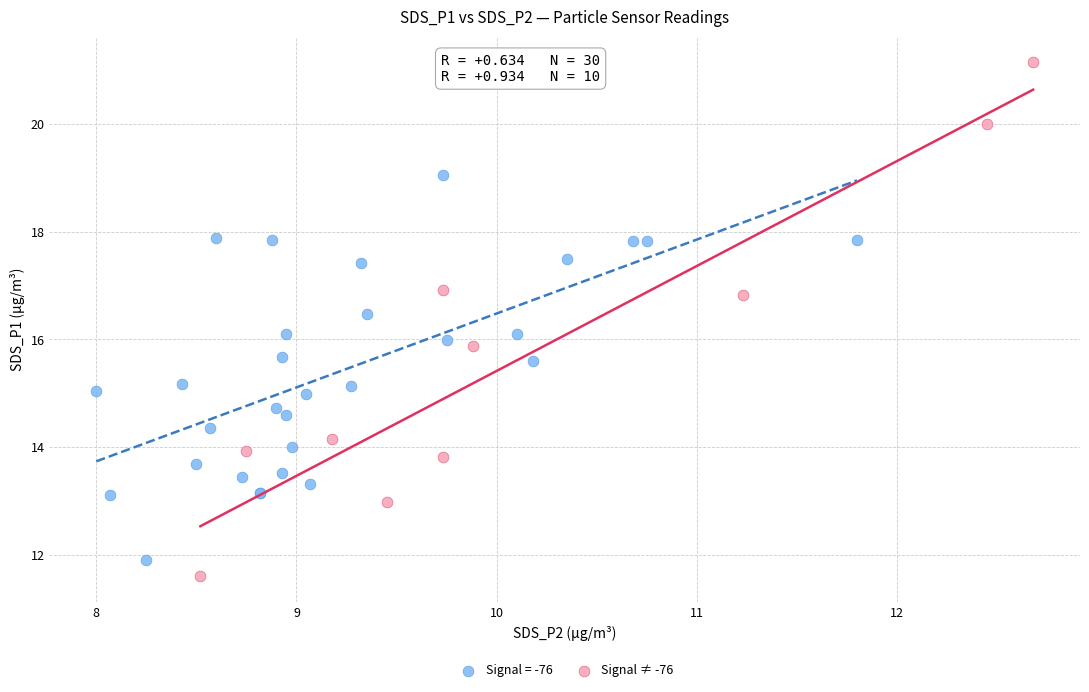

Which series reaches the maximum Y coordinate?

Signal ≠ -76